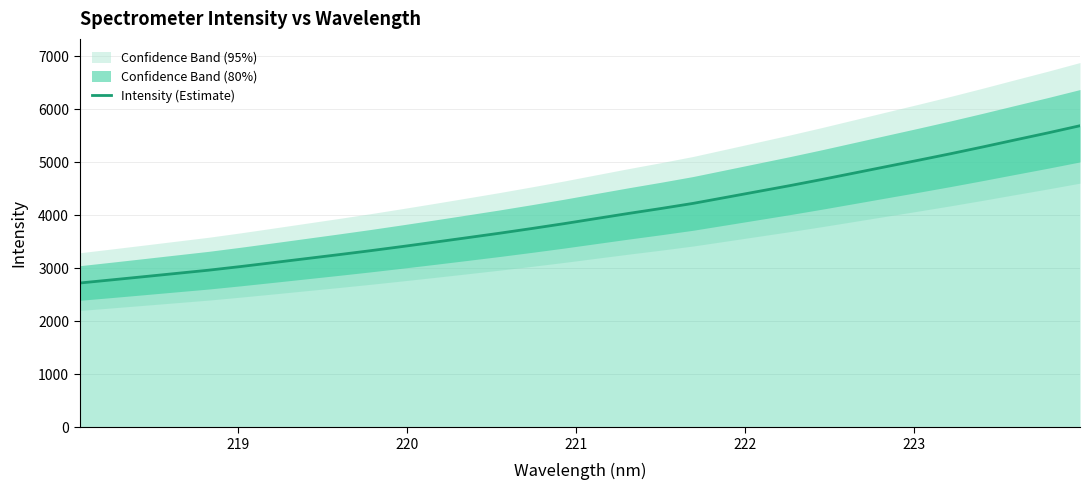

What is the maximum value for Intensity (Estimate)?

5686.0